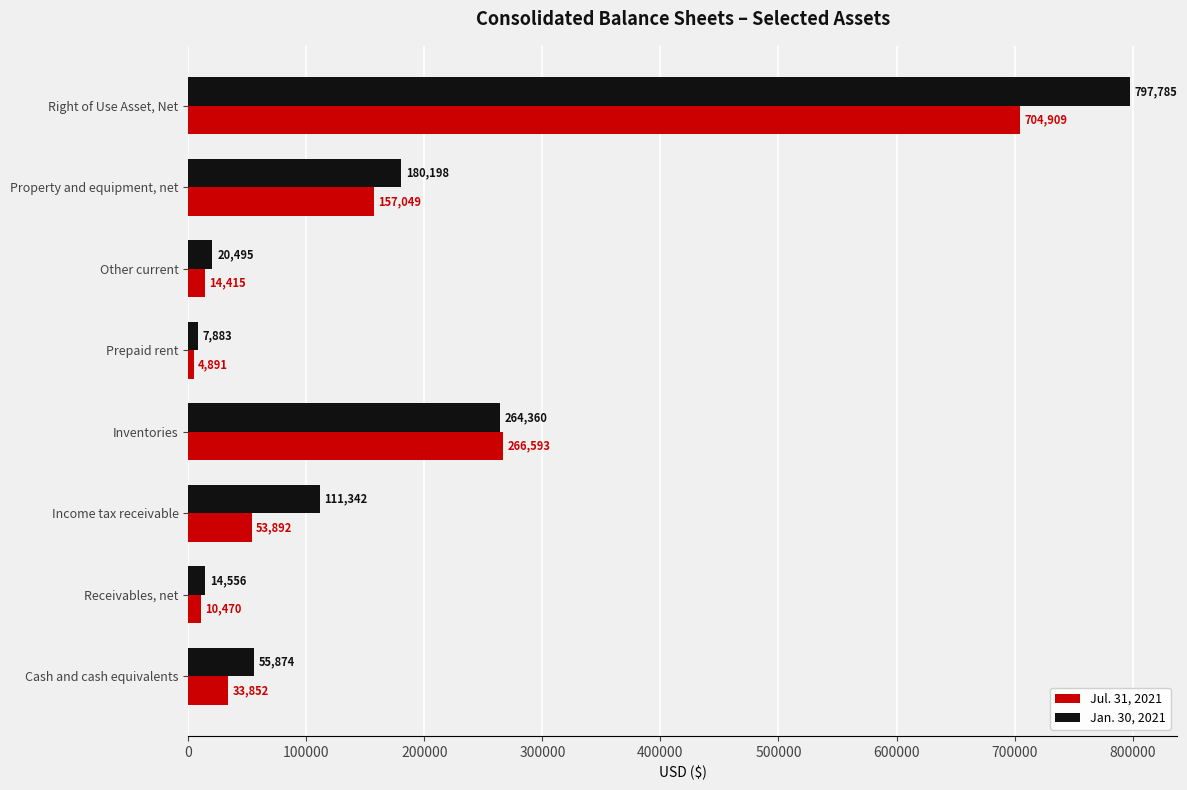

What is the maximum value for Jul. 31, 2021?

704909